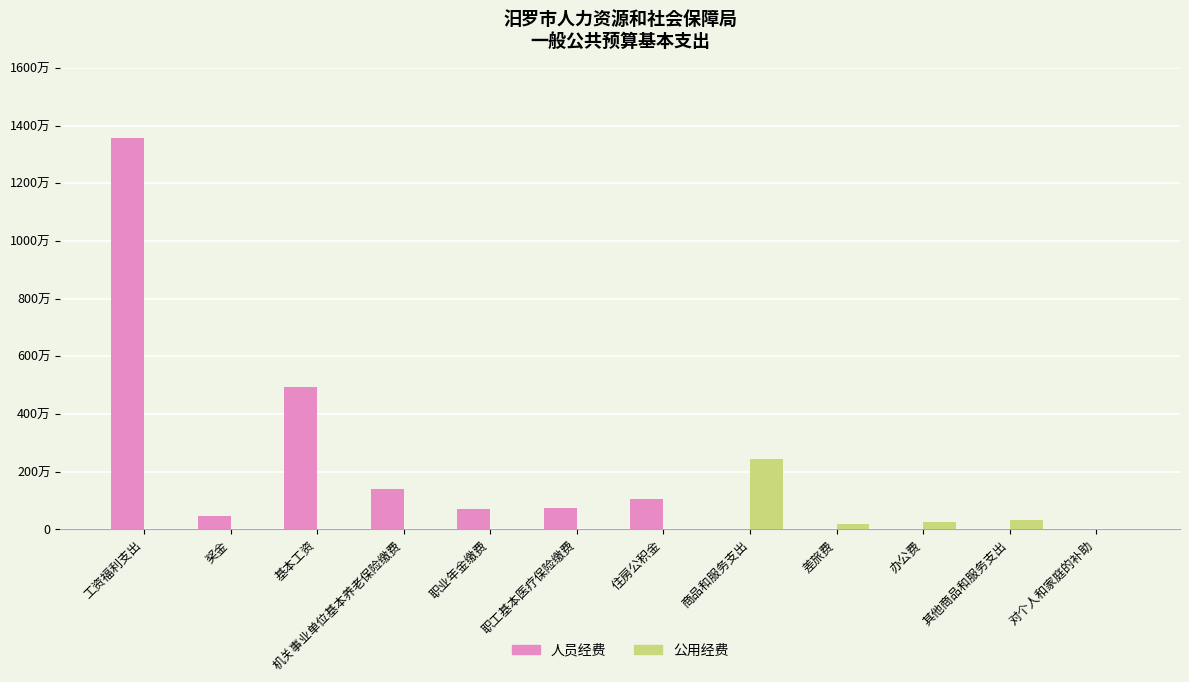

Does the chart contain stacked bars?

No